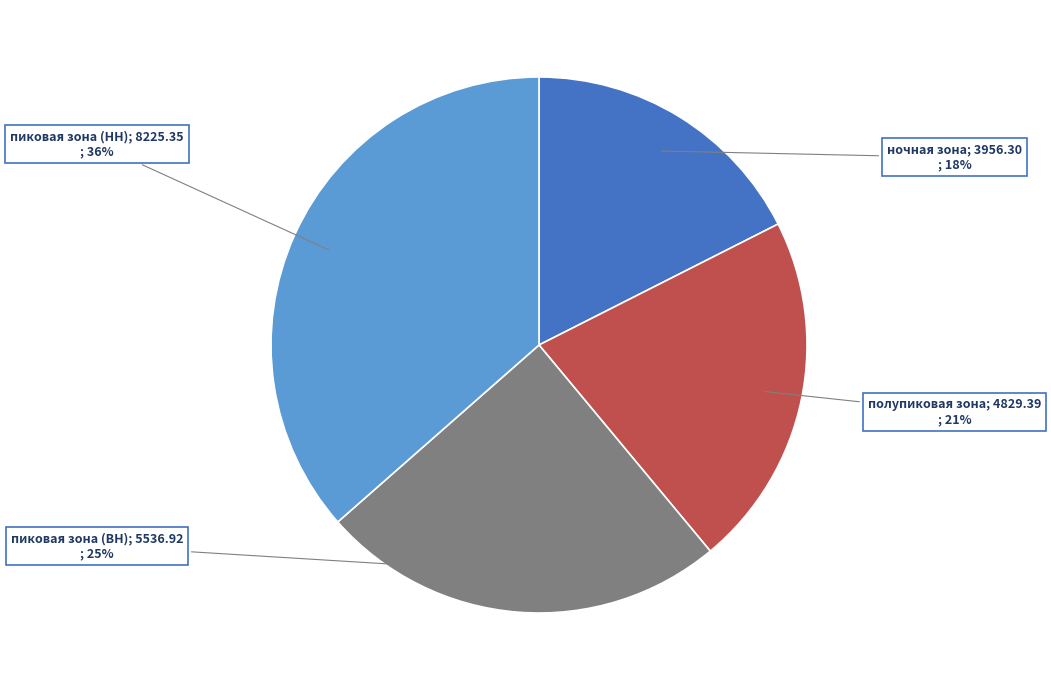

Is there any slice that represents more than half of the pie?

No